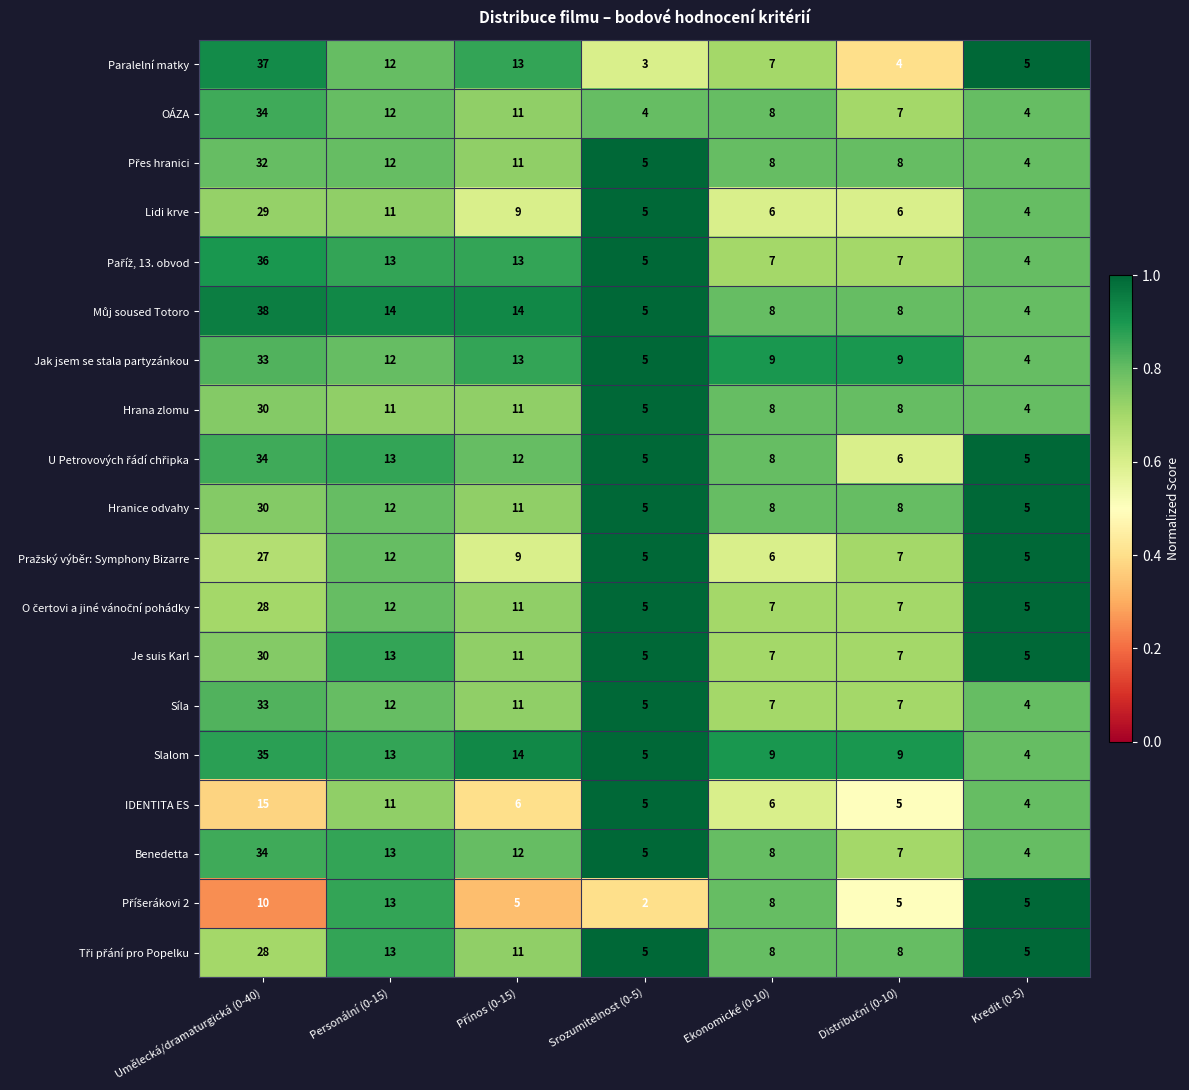

At which category is the sum across all series the highest?

Umělecká/dramaturgická (0-40)